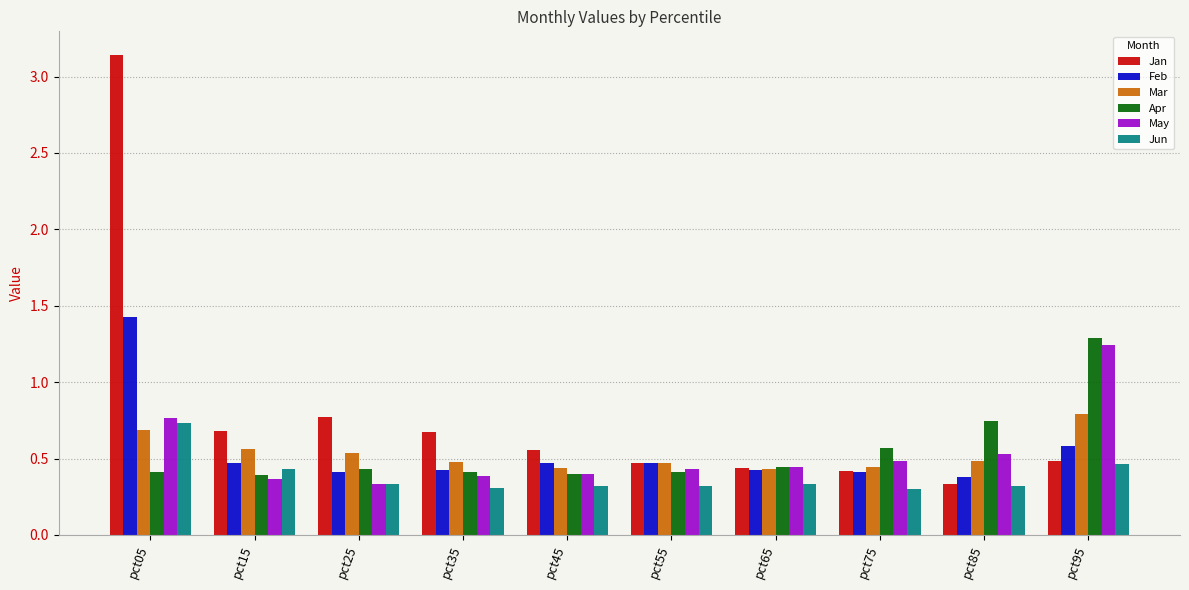

What are all the series names shown in the legend?

Jan, Feb, Mar, Apr, May, Jun